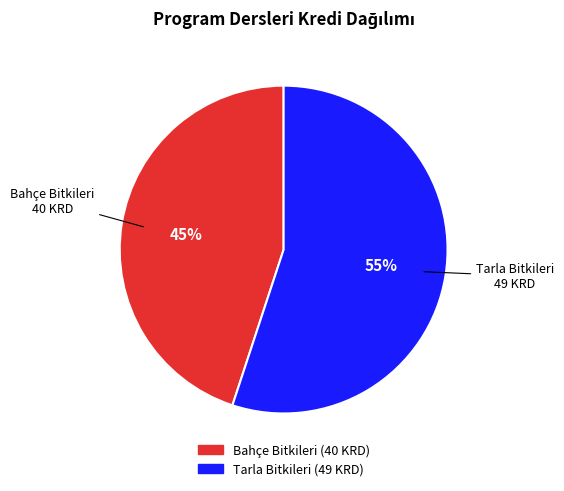

Is there any slice that represents more than half of the pie?

Yes